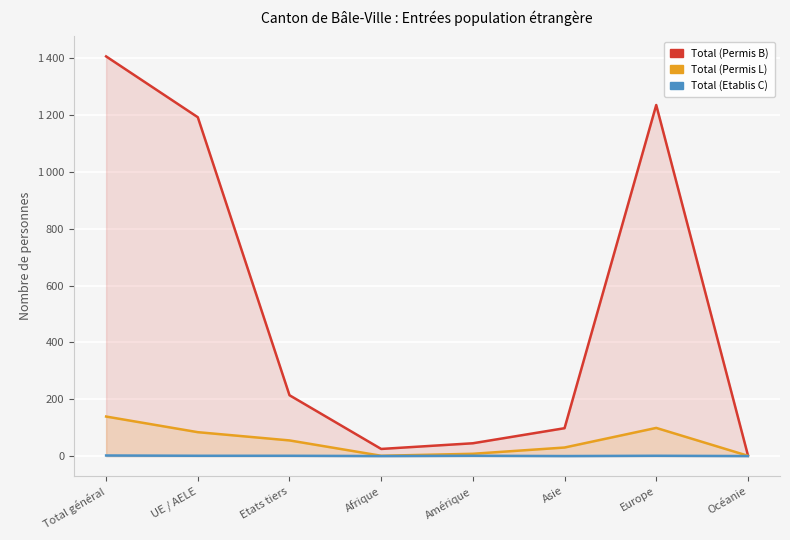

What position from the left is Total général?

1